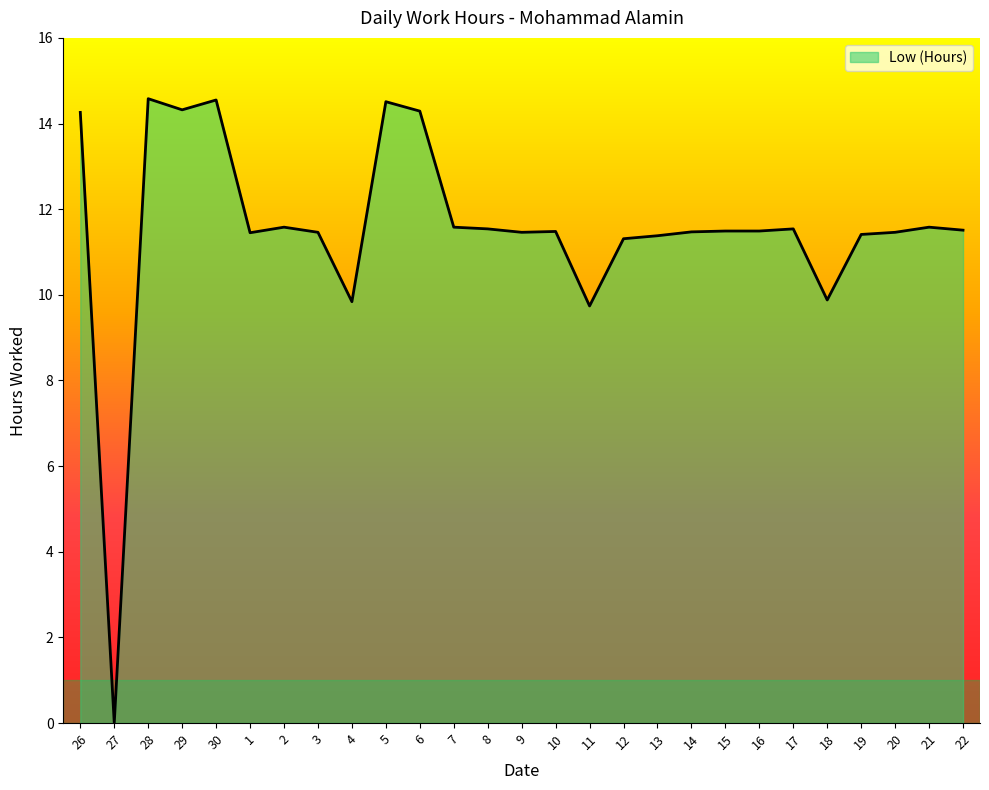

Count the number of data series in this chart.

1